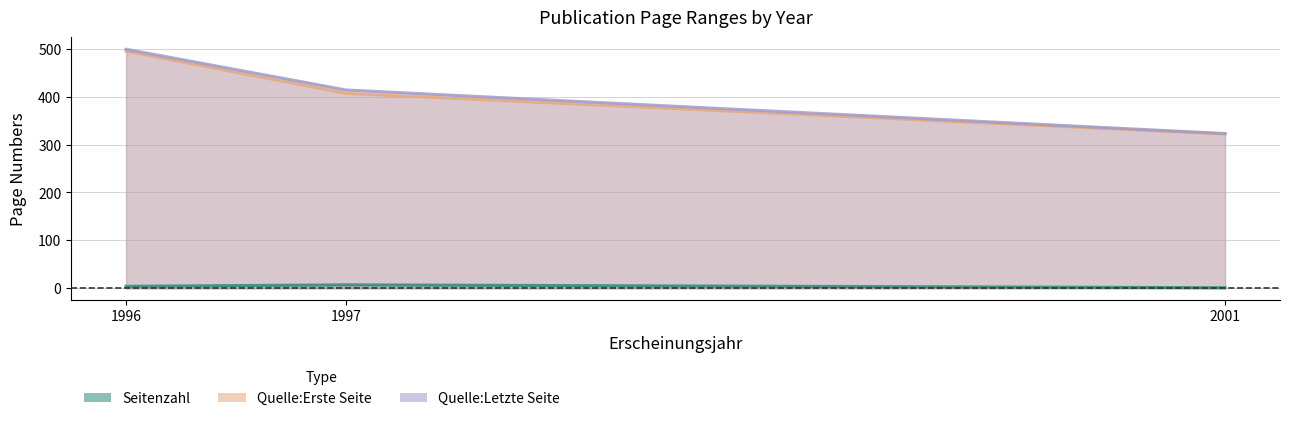

Rank the series by their maximum value, from highest to lowest.

Quelle:Letzte Seite, Quelle:Erste Seite, Seitenzahl